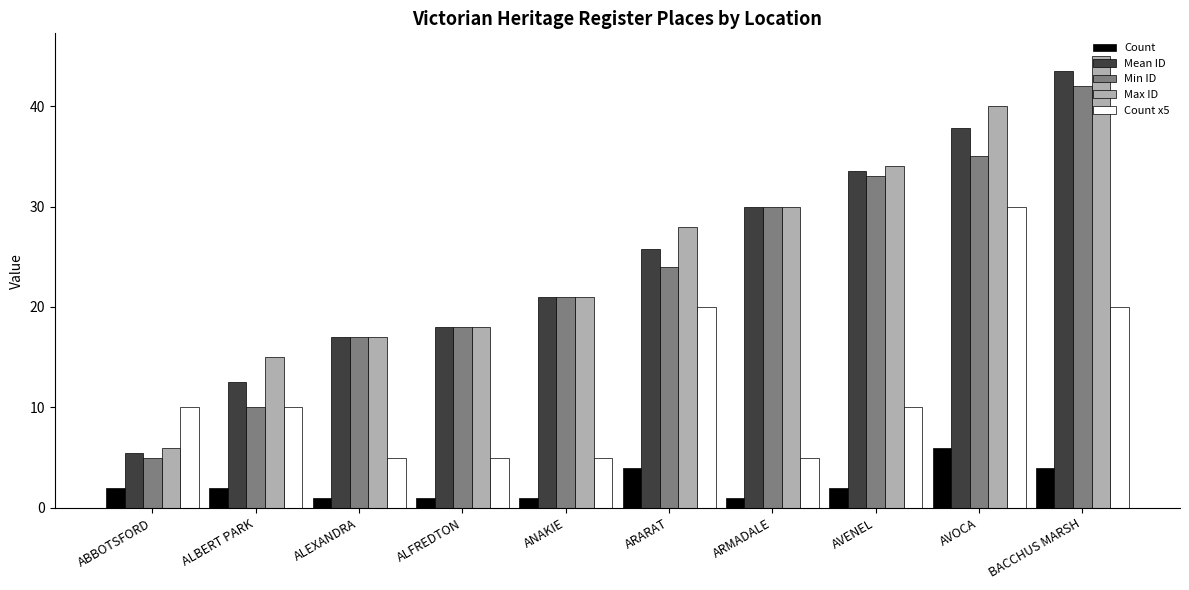

What is the difference between the second highest and second lowest values in the Max ID series?

25.0